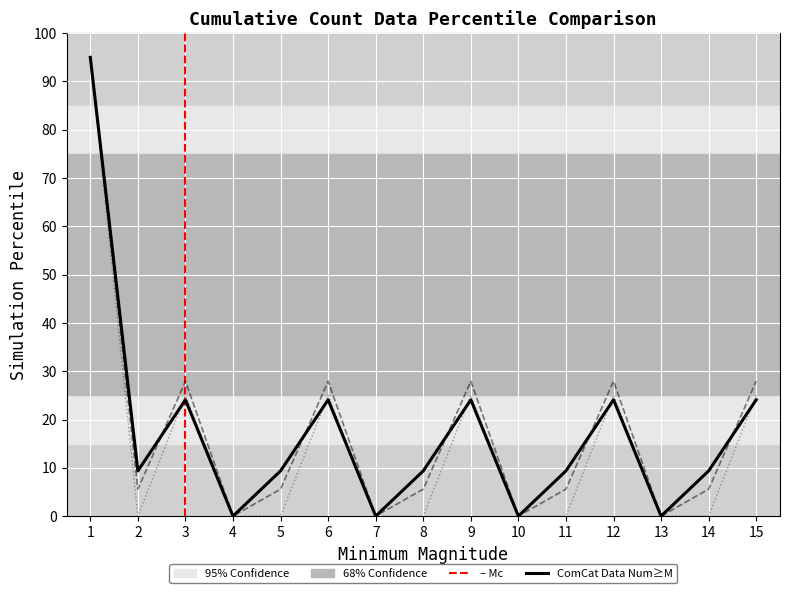

At how many categories does at least one series exceed 20?

6